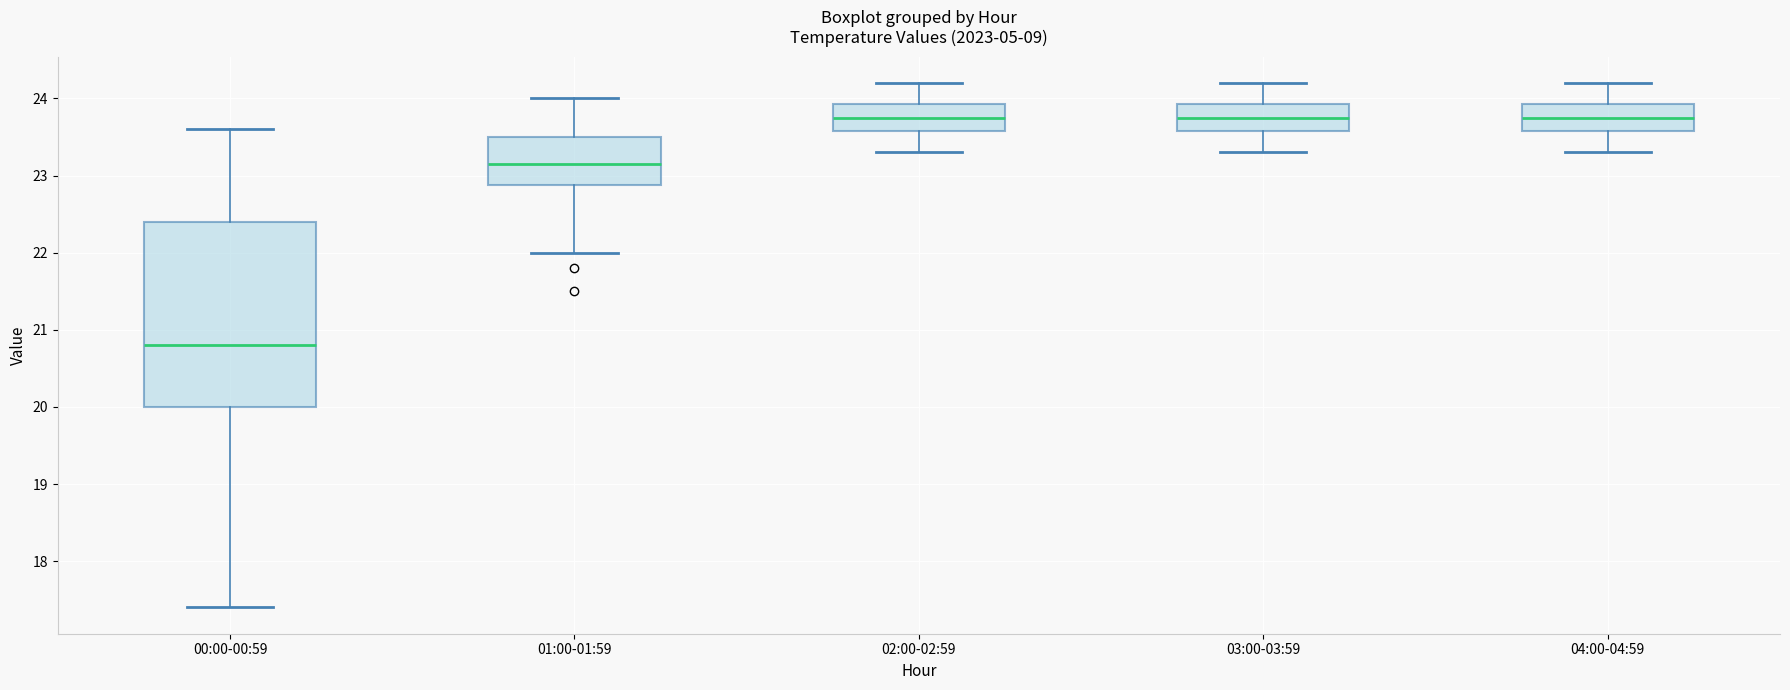

Comparing the boxes themselves (not the whiskers), which one is the tallest?

00:00-00:59